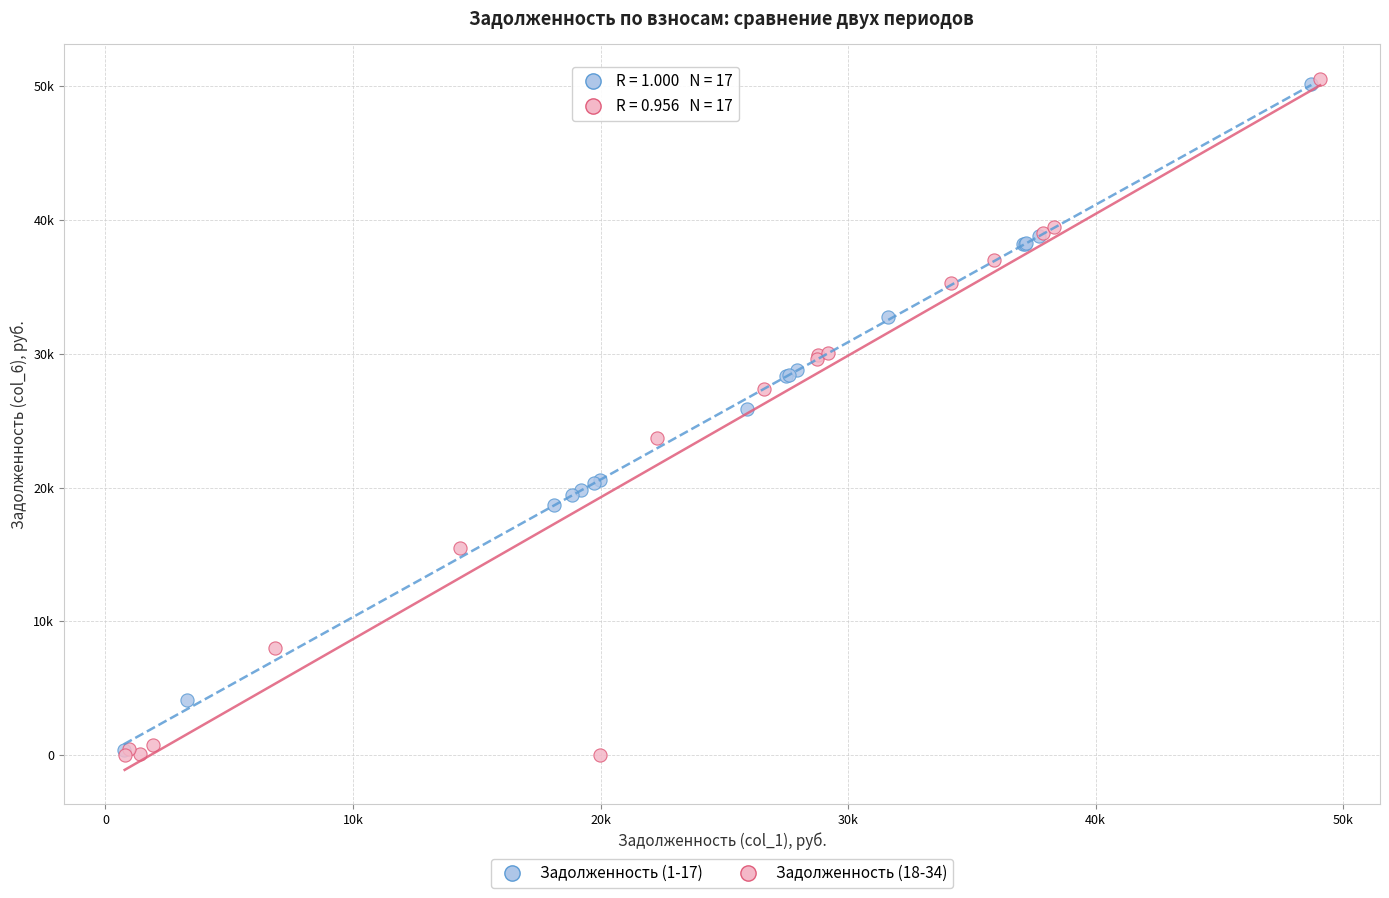

What are all the series names shown in the legend?

Задолженность (1-17), Задолженность (18-34)